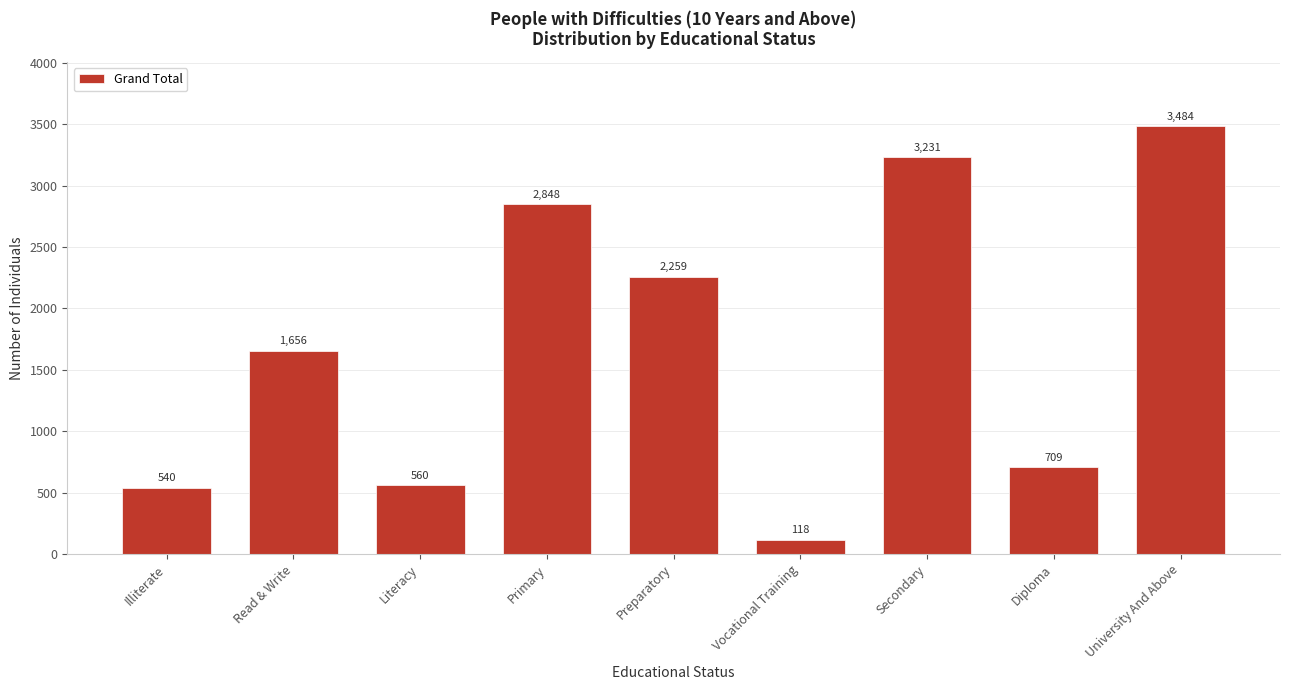

Reading right to left, what are all the values shown in this chart?

University And Above=3484	Diploma=709	Secondary=3231	Vocational Training=118	Preparatory=2259	Primary=2848	Literacy=560	Read & Write=1656	Illiterate=540